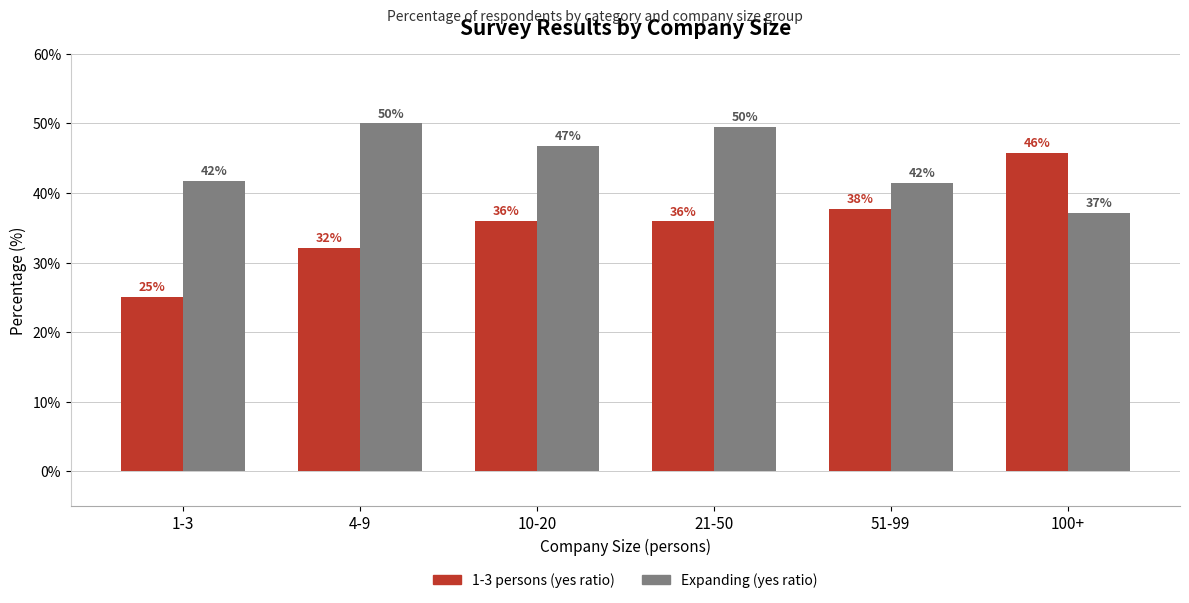

How many groups of bars are there?

6